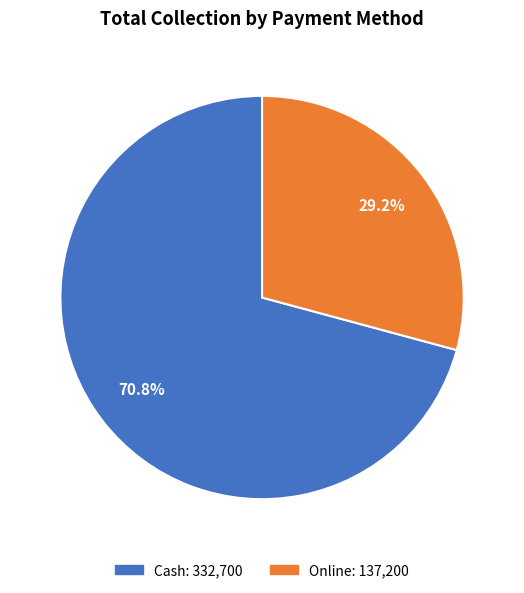

To the nearest percent, what percentage of the pie is Cash?

71%